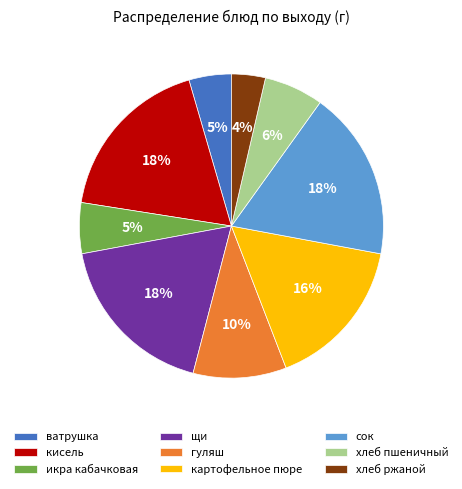

Does щи account for over 50% of the chart?

No